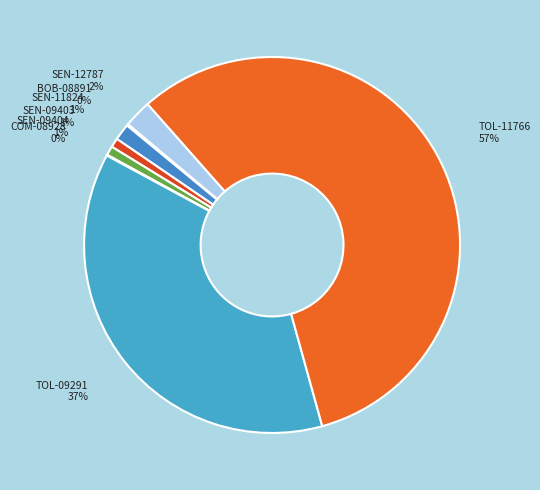

What percentage is the SEN-09404 slice, to the nearest percent?

1%